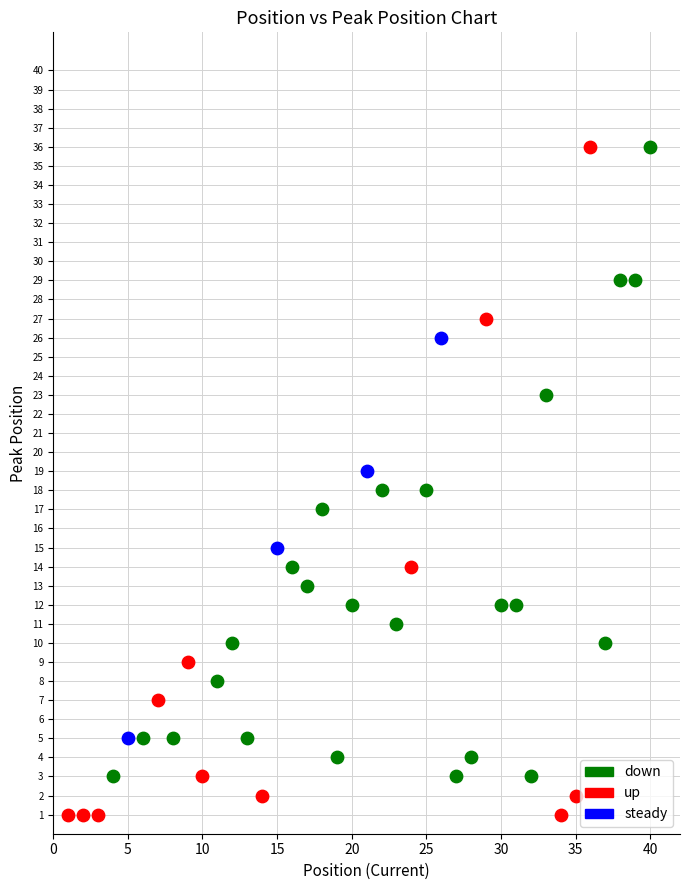

Which series has the largest Y range (max minus min)?

up